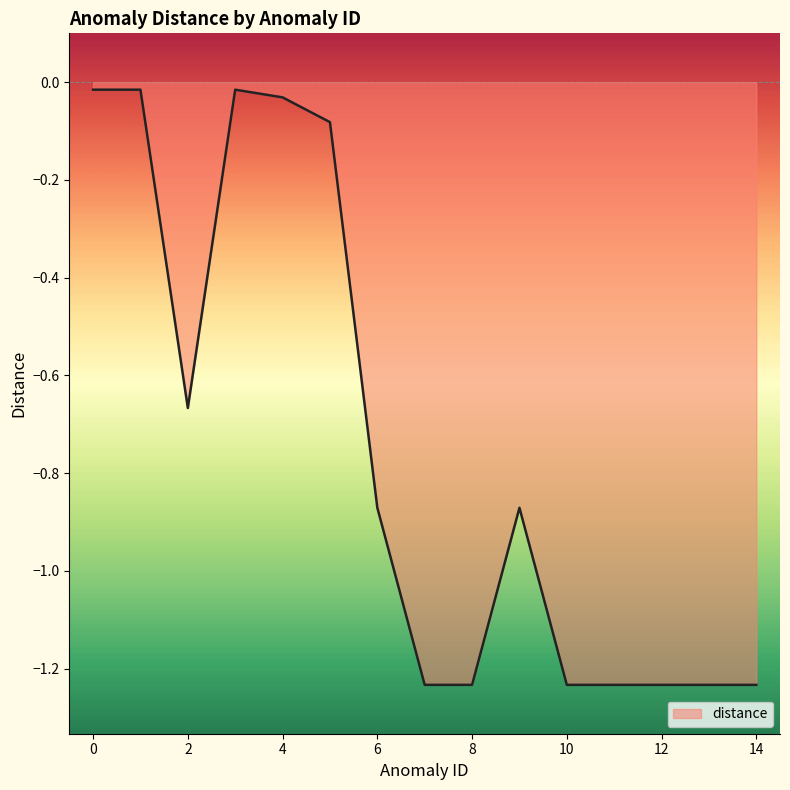

Which category has the lowest value across all series?

7